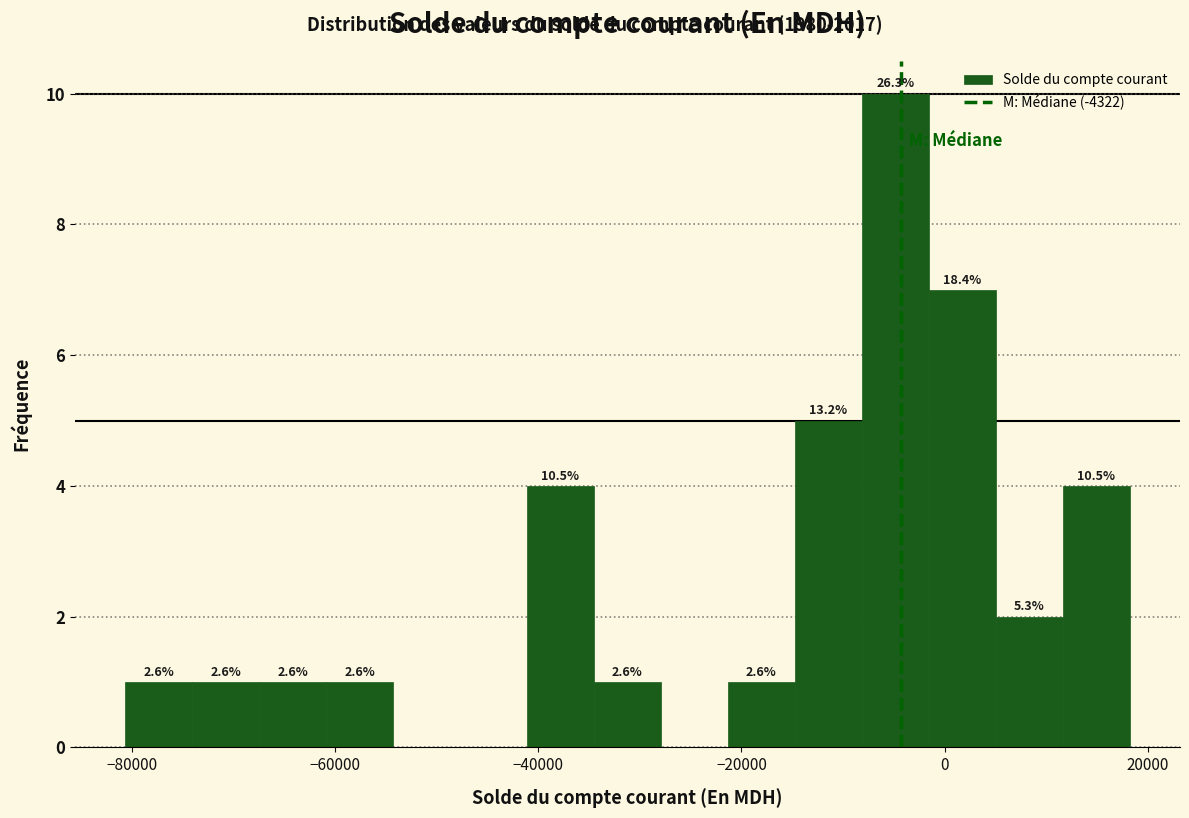

Around what value on the x-axis is the tallest bar? Give the approximate position of its centre, as read against the axis.

-4000